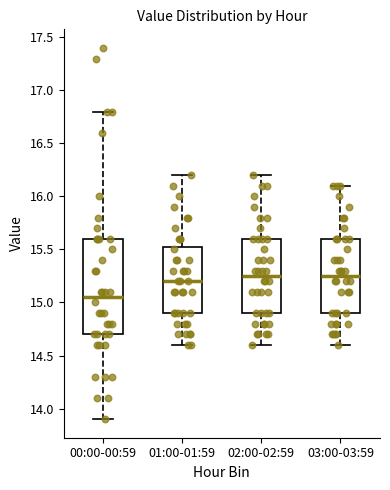

Reading left to right, read every box against the y-axis: the position of its median line, the range the box covers, and the ends of its whiskers. The values are not printed on the chart, so give them approximately, as read against the axis.

00:00-00:59: median 15.05, box 14.70 to 15.60, whiskers 13.90 to 16.80
01:00-01:59: median 15.20, box 14.90 to 15.55, whiskers 14.60 to 16.20
02:00-02:59: median 15.25, box 14.90 to 15.60, whiskers 14.60 to 16.20
03:00-03:59: median 15.25, box 14.90 to 15.60, whiskers 14.60 to 16.10